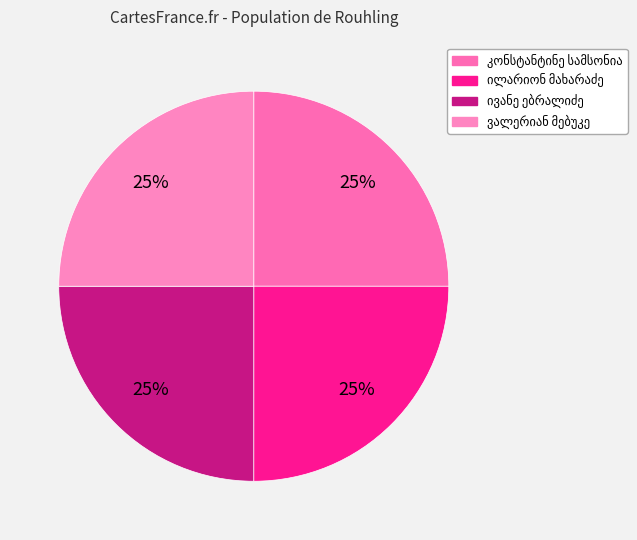

What portion of the pie excludes კონსტანტინე დარისპანის ძე სამსონია?

75.0%